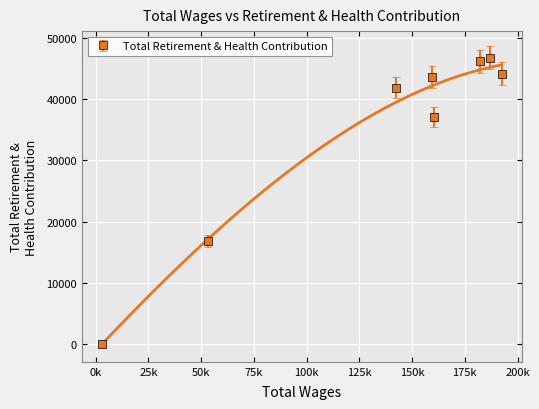

What is the sum of all values?

276829